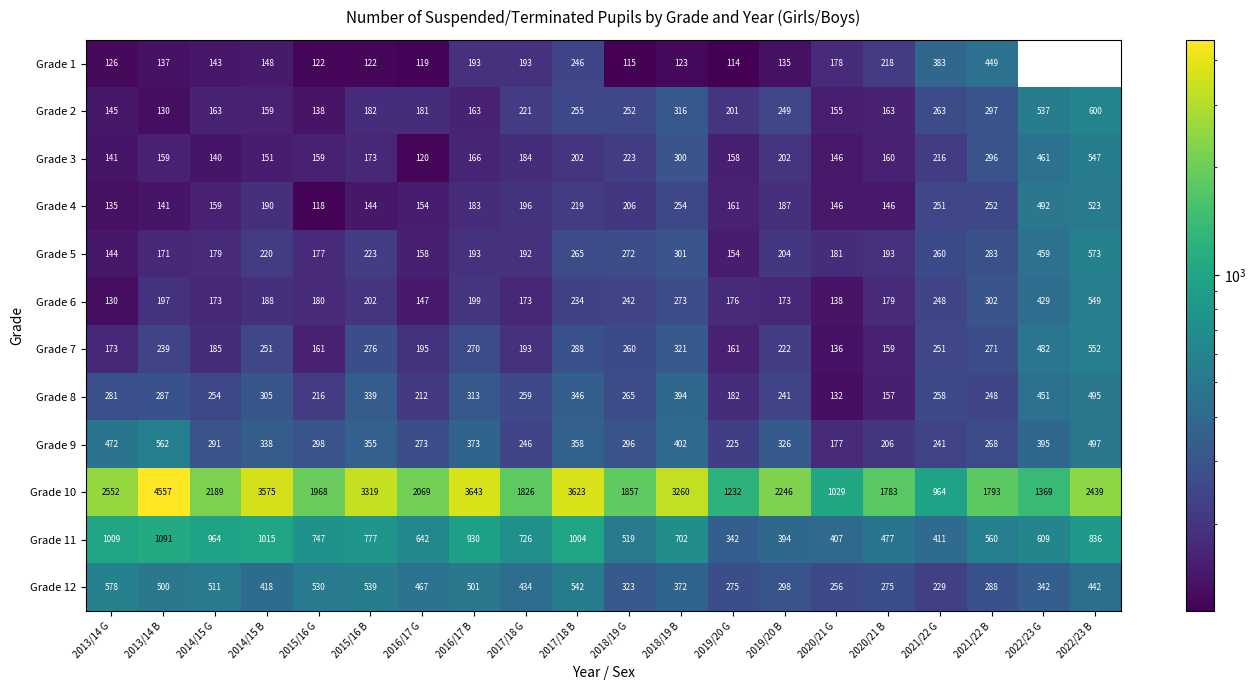

Between 2018/19 G and 2017/18 B, which is larger?

2017/18 B